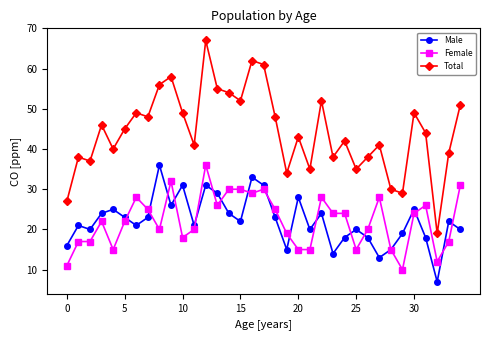

What is the lowest value of the Male series?

7